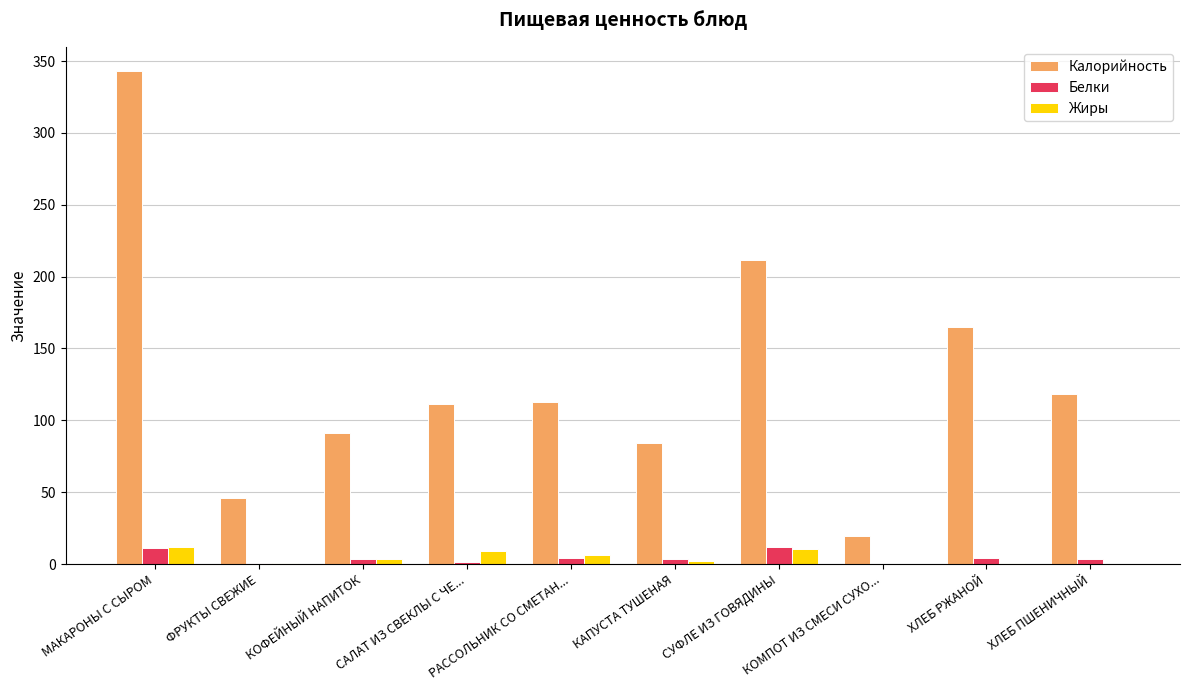

Between КОФЕЙНЫЙ НАПИТОК and СУФЛЕ ИЗ ГОВЯДИНЫ, which series saw the biggest shift?

Калорийность